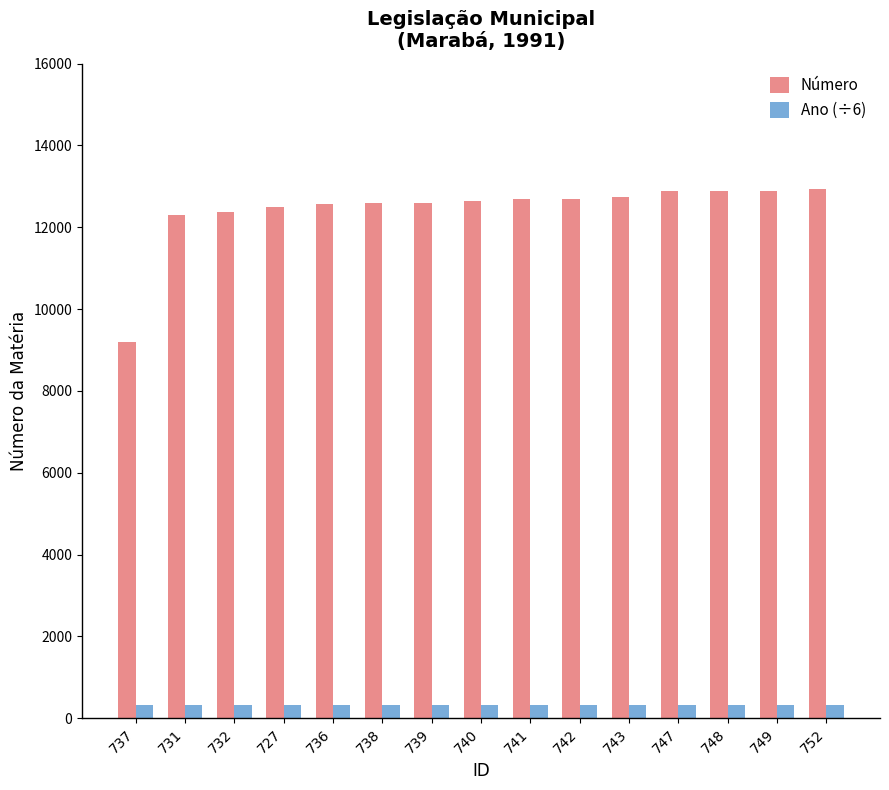

What are all the series names shown in the legend?

Número, Ano (÷6)